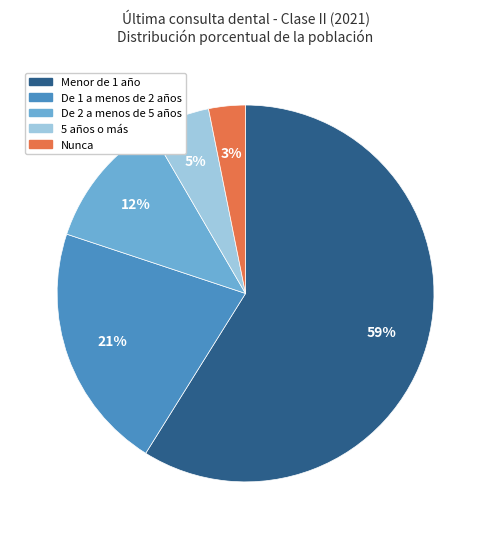

Is it true that Menor de 1 año is 59% of the pie?

True